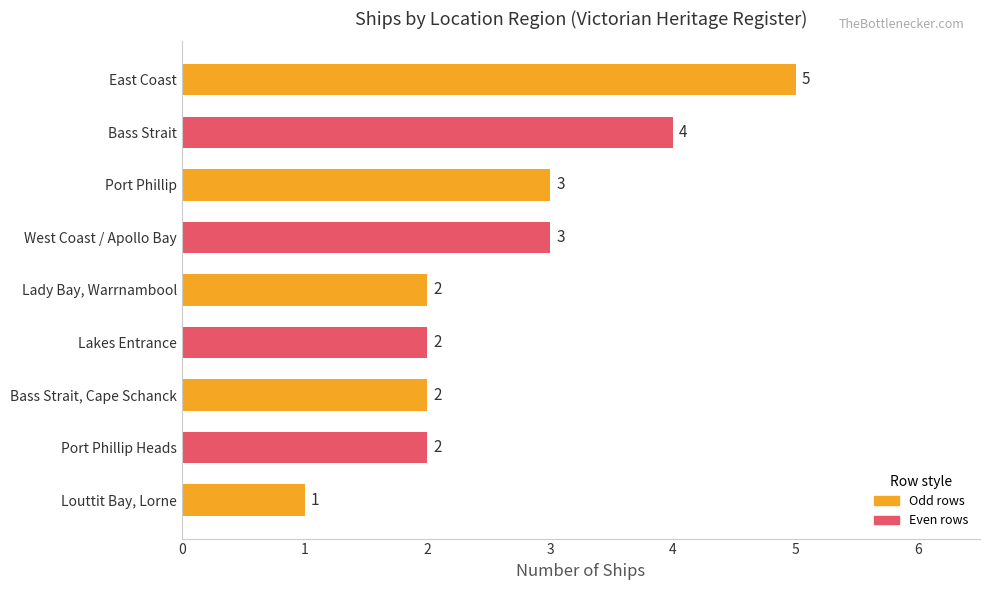

Reading top to bottom, what are all the values shown in this chart?

East Coast=5	Bass Strait=4	Port Phillip=3	West Coast / Apollo Bay=3	Lady Bay, Warrnambool=2	Lakes Entrance=2	Bass Strait, Cape Schanck=2	Port Phillip Heads=2	Louttit Bay, Lorne=1